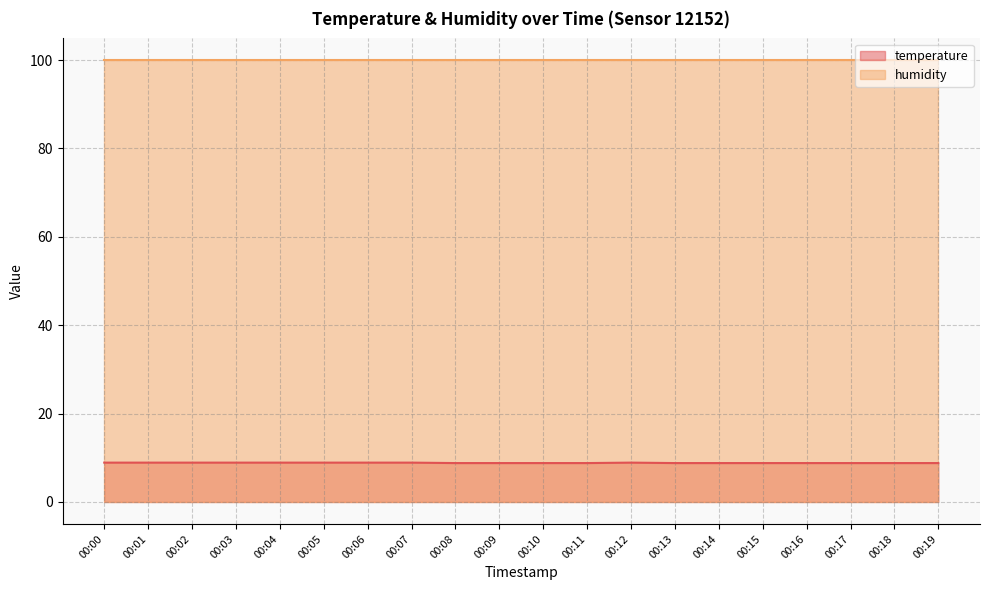

What is the maximum value shown in the chart?

99.9